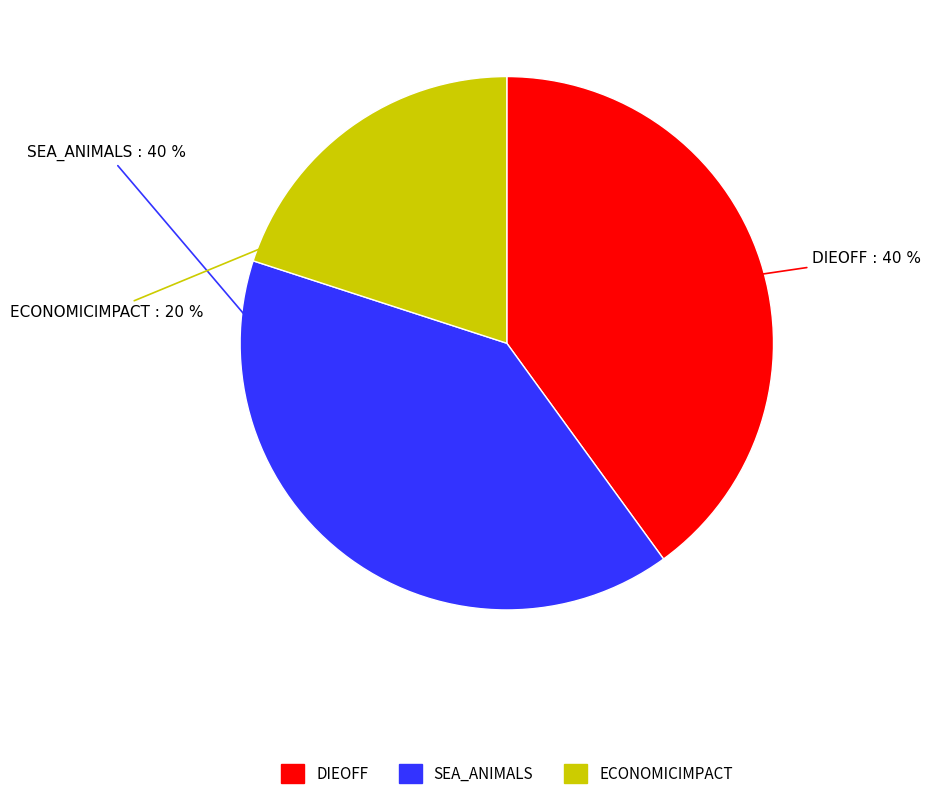

Approximately how many times larger is the value at ECONOMICIMPACT compared to DIEOFF?

0.5